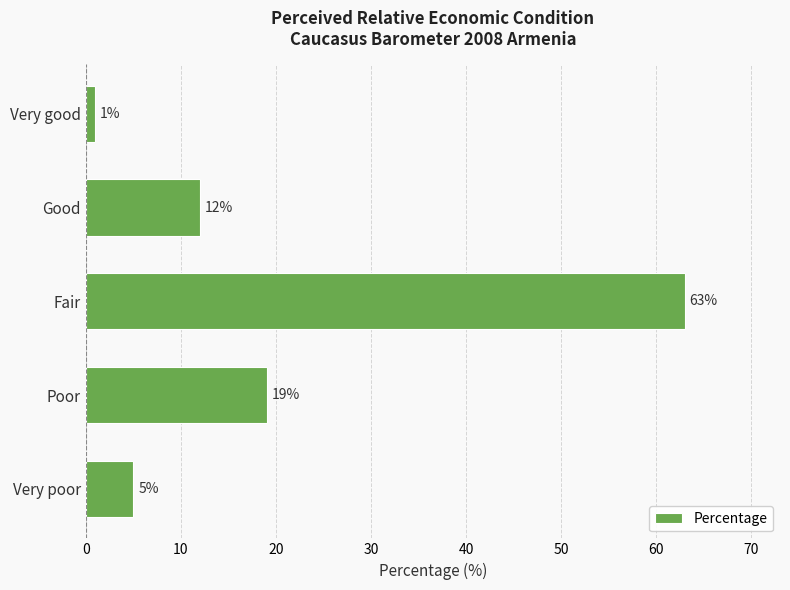

Read the value at Good, to the nearest 10.

10